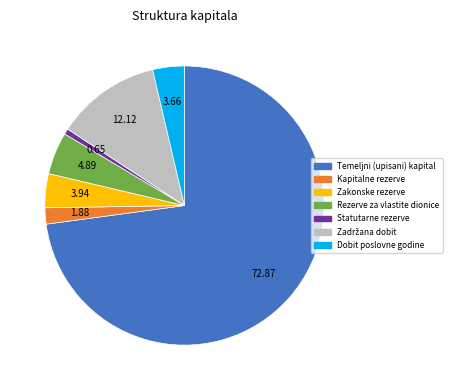

Does any single category account for the majority?

Yes